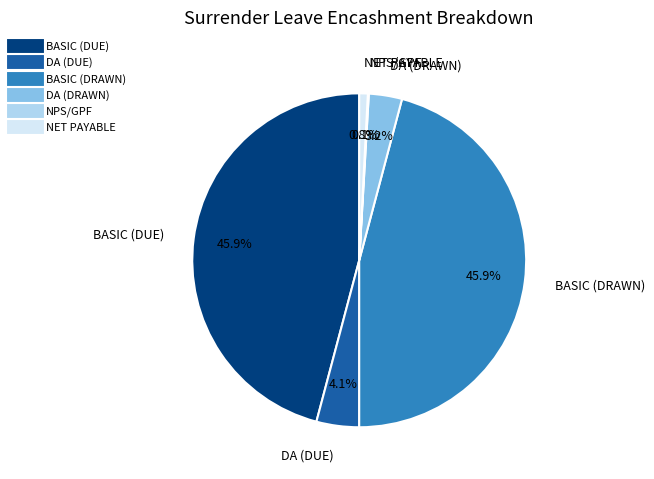

What is the total percentage of NET PAYABLE and BASIC (DUE)?

46.7%